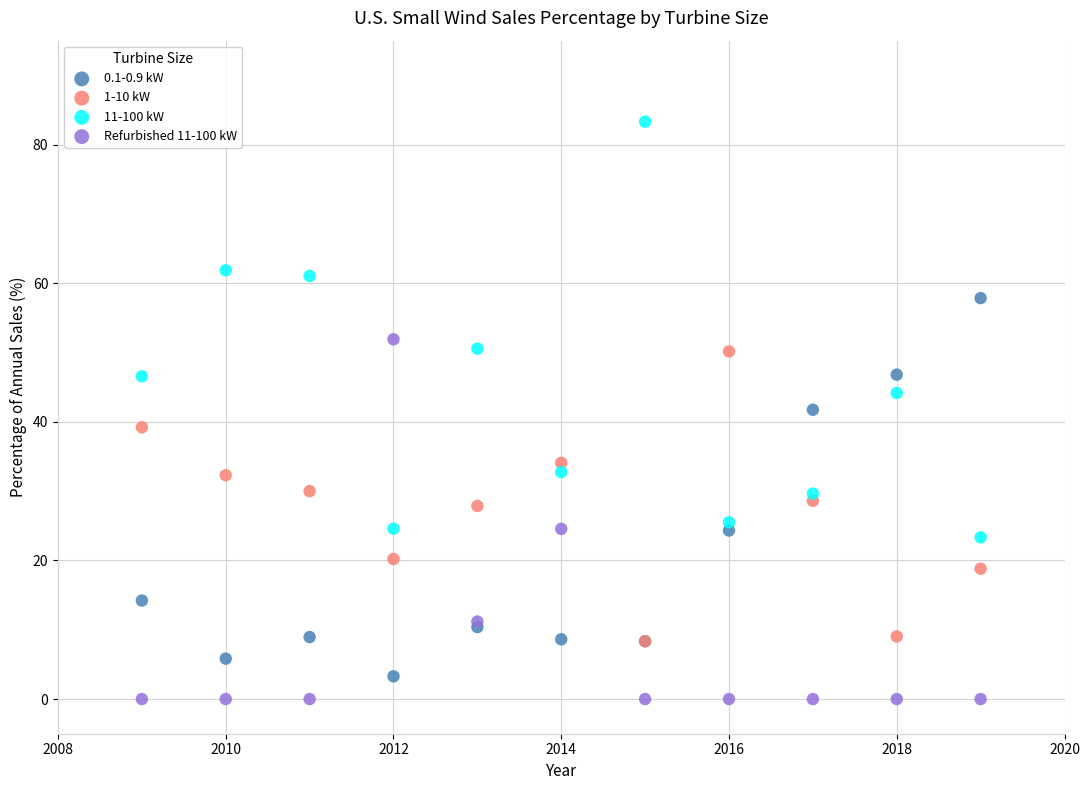

What are all the series names shown in the legend?

0.1-0.9 kW, 1-10 kW, 11-100 kW, Refurbished 11-100 kW